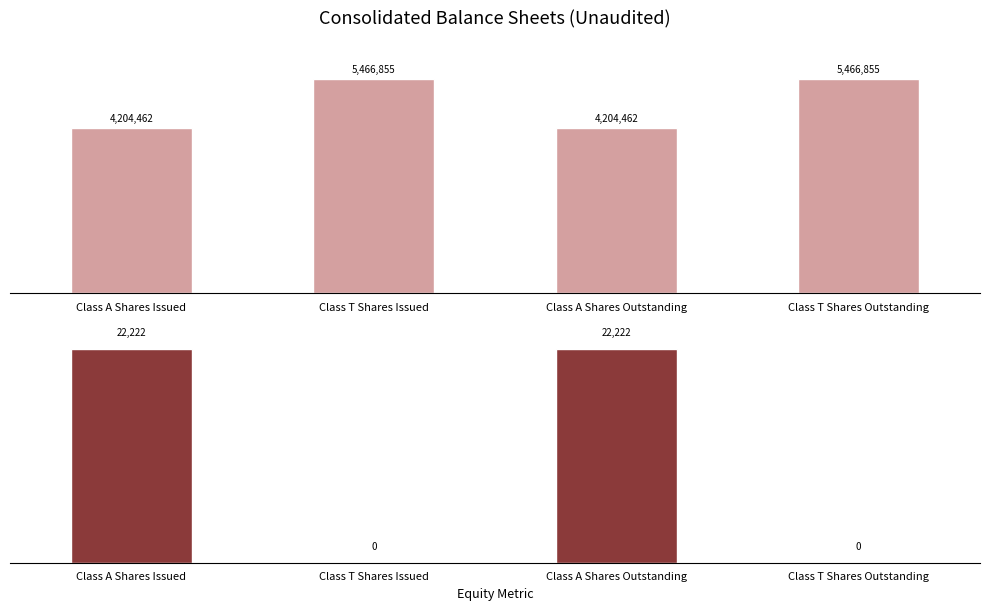

What is the difference between the maximum and minimum values in the Dec. 31, 2014 series?

22222